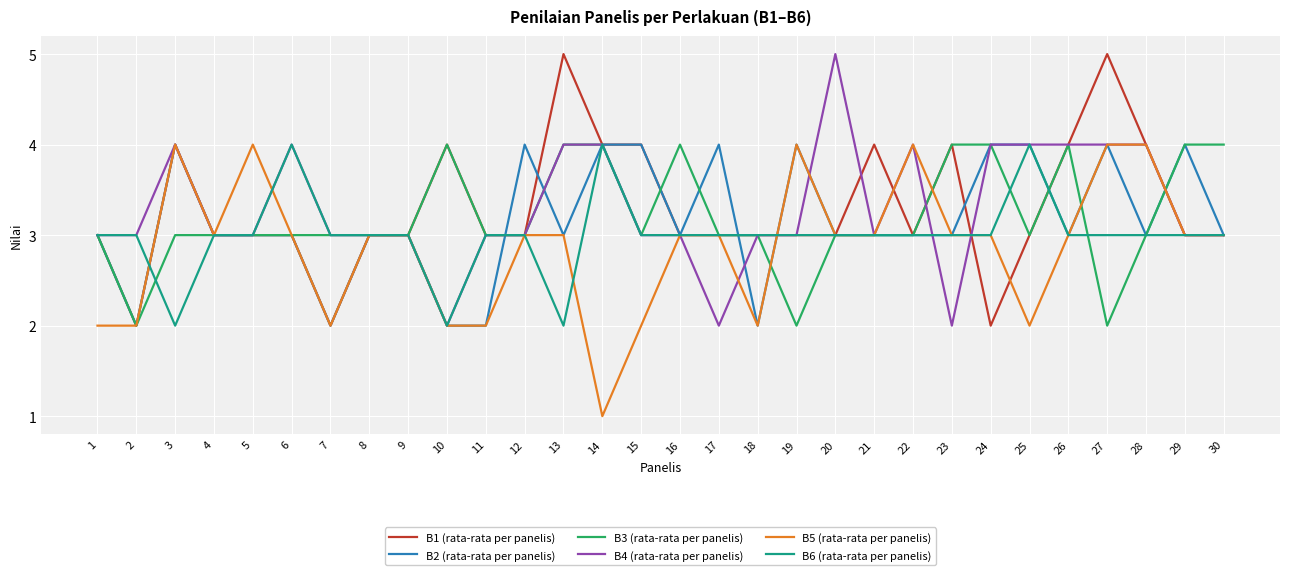

The B3 (rata-rata per panelis) series shows 2 at 12. True or false?

False